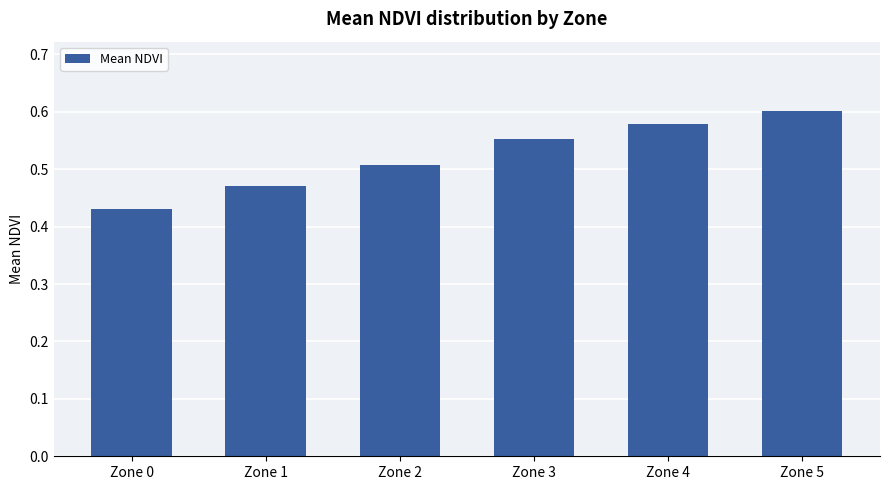

What is the change in value from Zone 1 to Zone 5?

+0.1